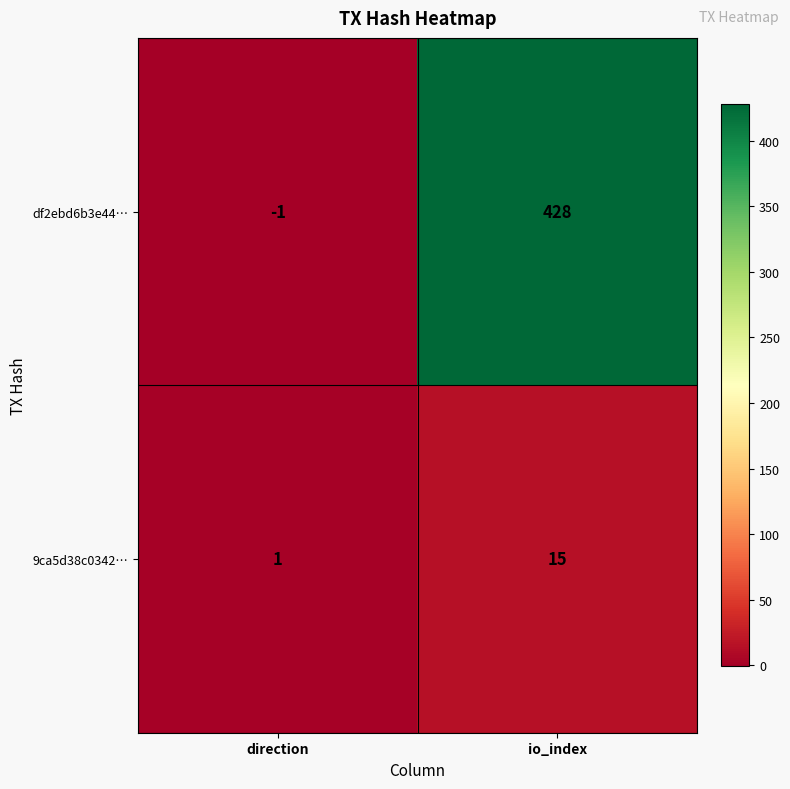

Reading right to left, what are all the values shown in this chart?

df2ebd6b3e44…: io_index=428	direction=-1
9ca5d38c0342…: io_index=15	direction=1